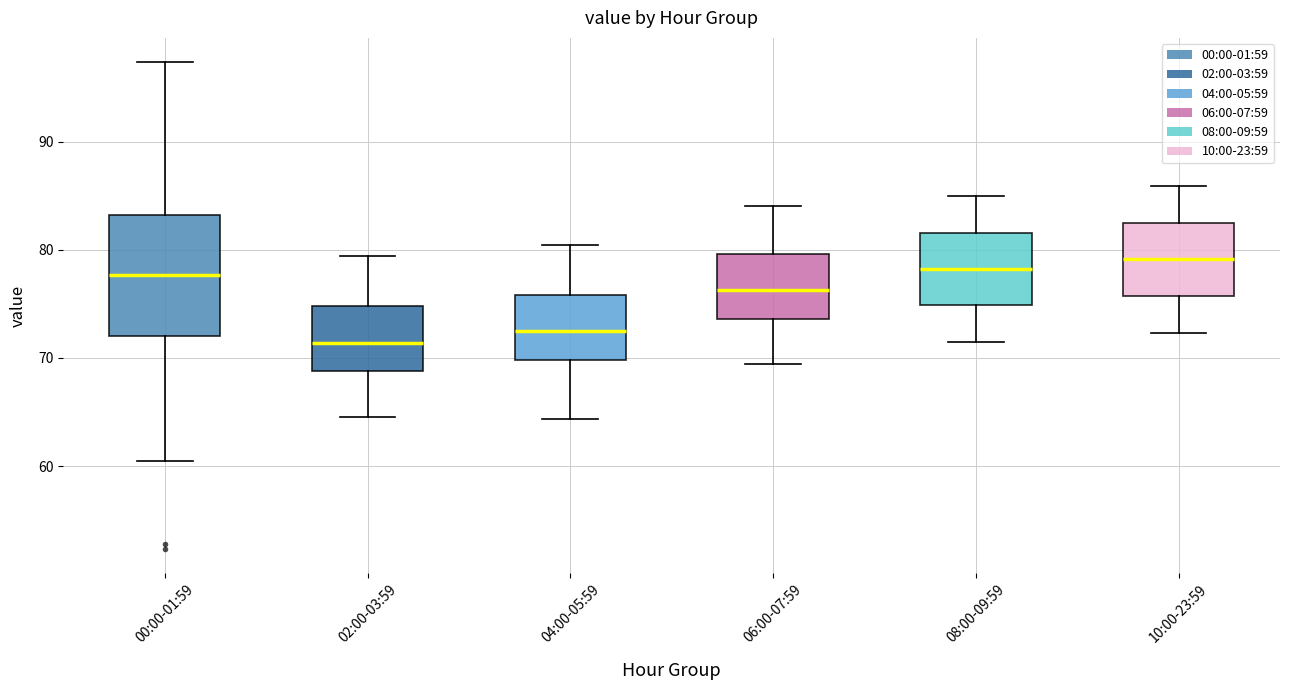

Reading left to right, read every box against the y-axis: the position of its median line, the range the box covers, and the ends of its whiskers. The values are not printed on the chart, so give them approximately, as read against the axis.

00:00-01:59: median 78, box 72 to 83, whiskers 61 to 97
02:00-03:59: median 71, box 69 to 75, whiskers 65 to 79
04:00-05:59: median 73, box 70 to 76, whiskers 64 to 80
06:00-07:59: median 76, box 74 to 80, whiskers 69 to 84
08:00-09:59: median 78, box 75 to 82, whiskers 71 to 85
10:00-23:59: median 79, box 76 to 82, whiskers 72 to 86